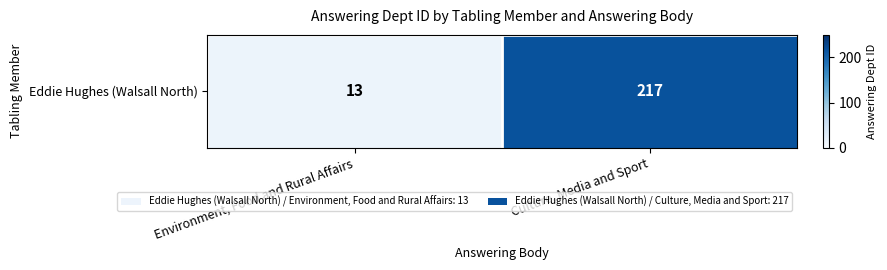

What is the difference between the maximum and minimum values?

204